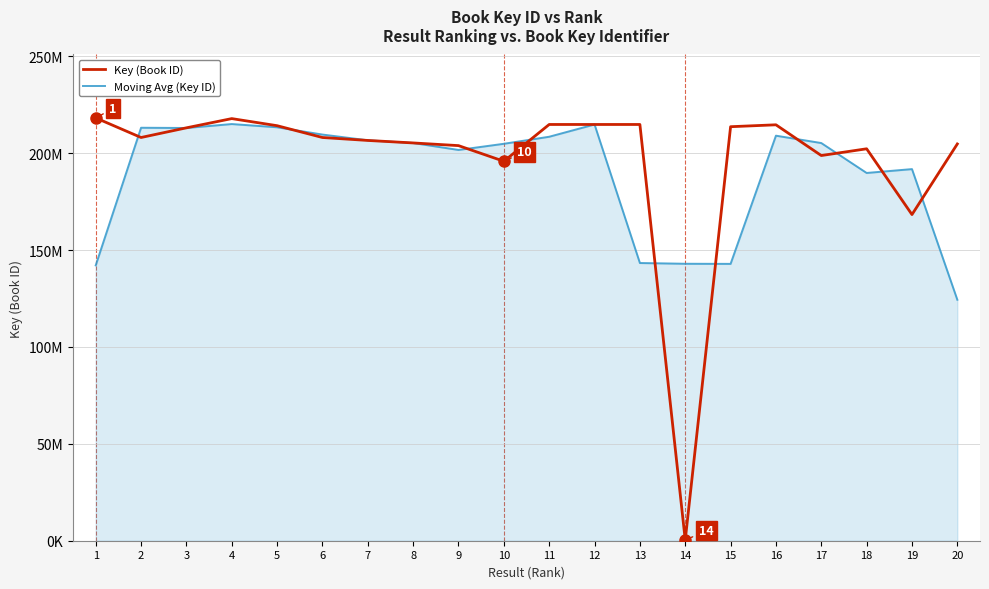

The Key (Book ID) series shows 213125551.0 at 3. True or false?

True